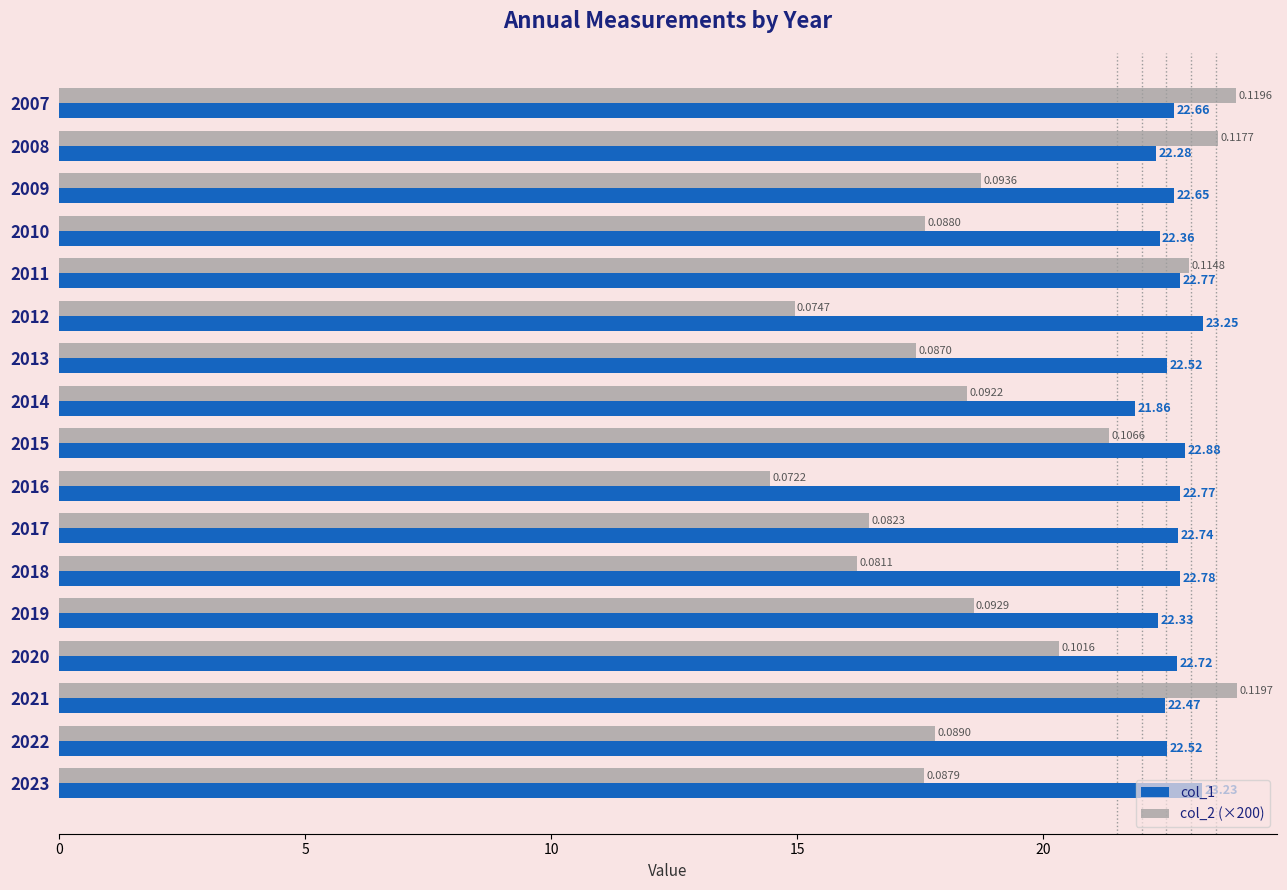

Rank the series by their maximum value, from lowest to highest.

col_1, col_2 (×200)